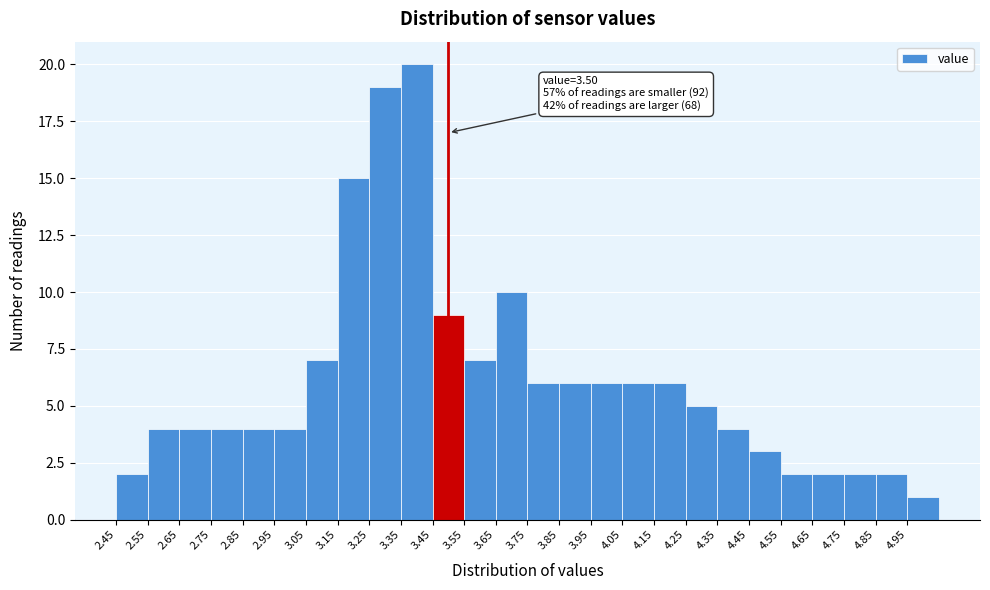

Which range on the x-axis has the tallest bar?

3.35 to 3.45